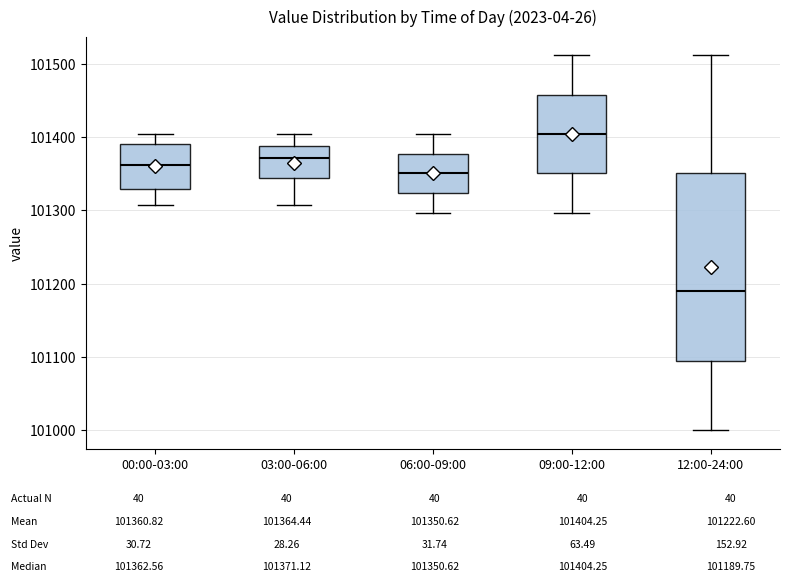

Which box has the highest median line?

09:00-12:00